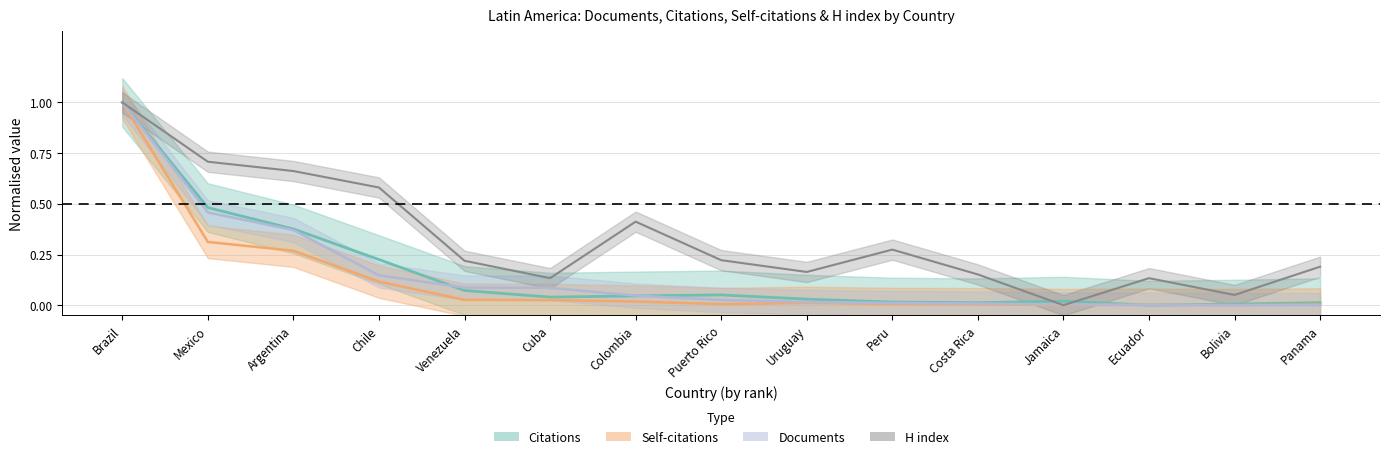

Is it true that Self-citations equals 0.0 at Bolivia?

True